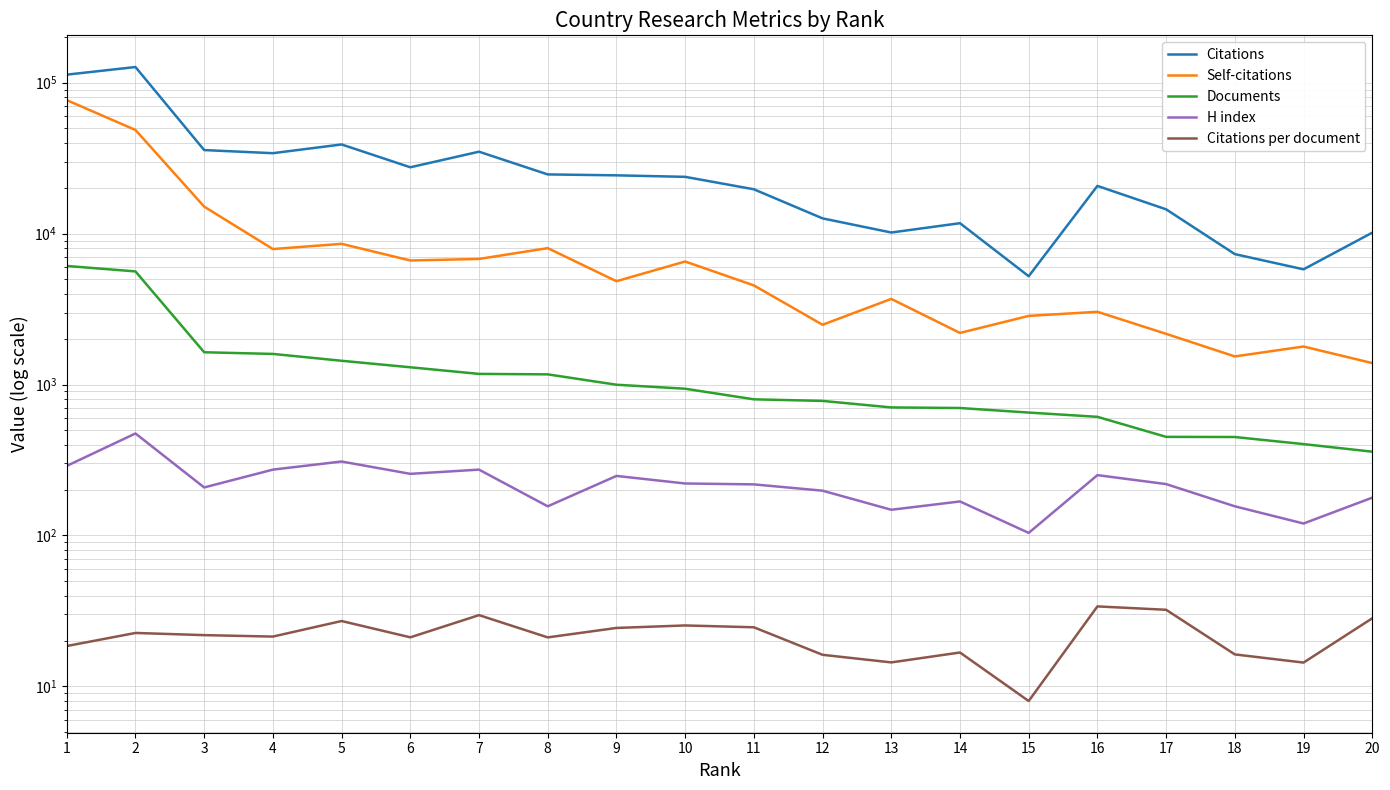

Is the value of Documents at 12 greater than the value of Citations at 15?

No